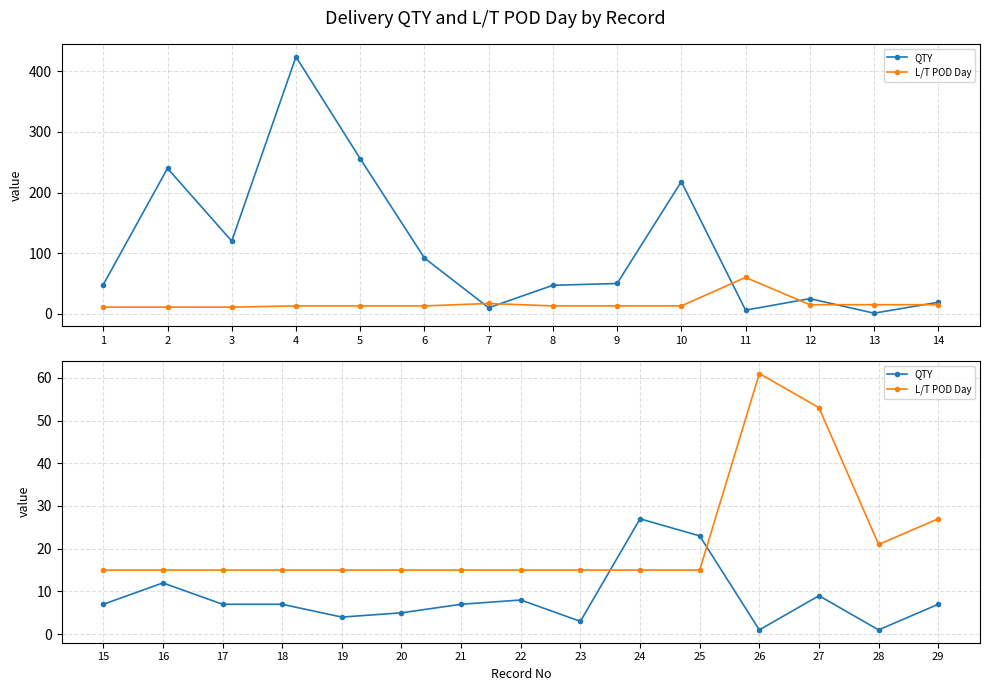

True or false: L/T POD Day has a value of 21 at 21.

False